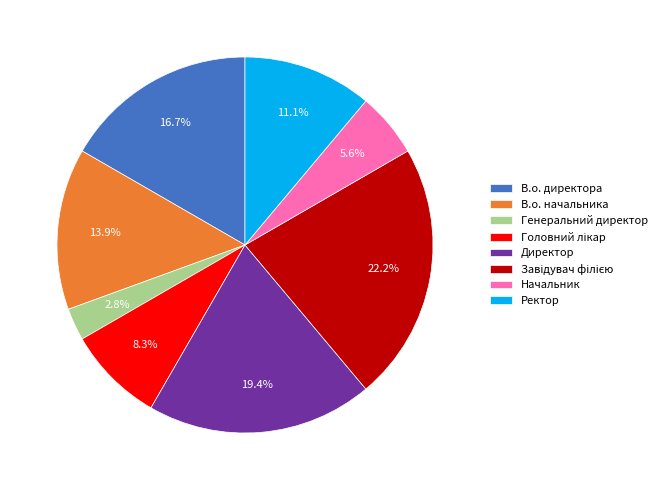

Is there a majority slice in this chart?

No